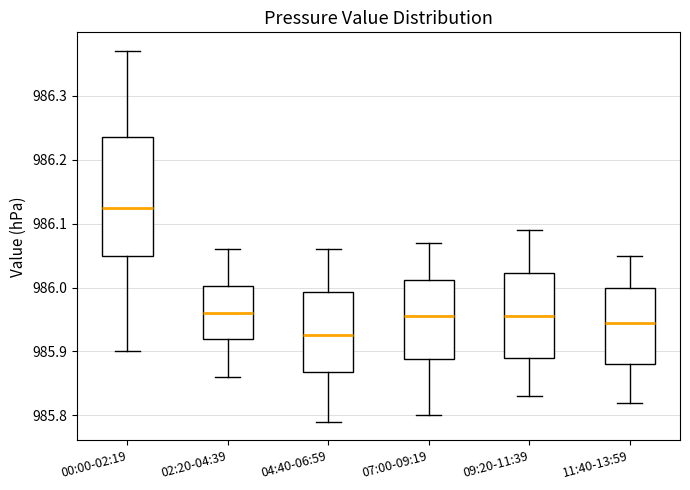

Which box is the tallest, from its lower edge to its upper edge?

00:00-02:19